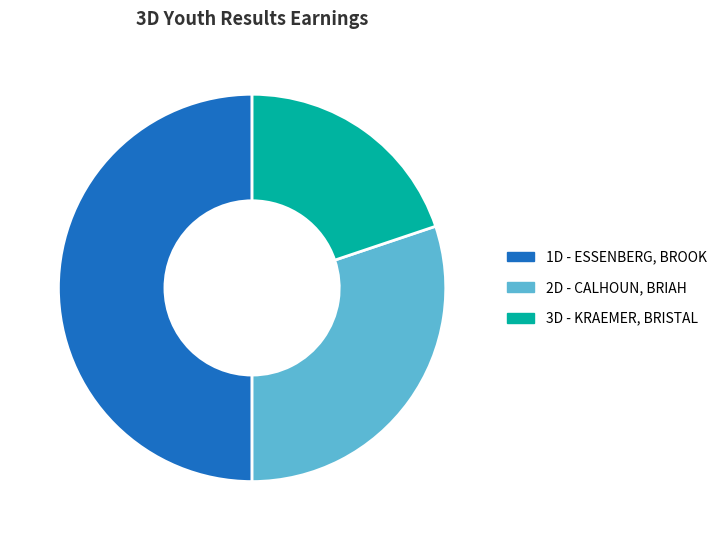

How many slices are in this pie chart?

3